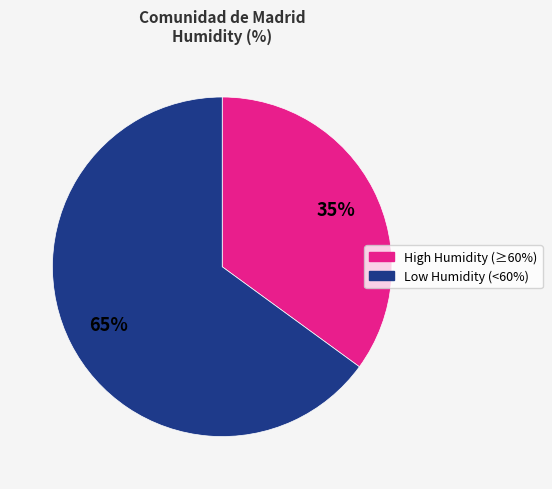

To the nearest percent, what is the average slice percentage?

50%